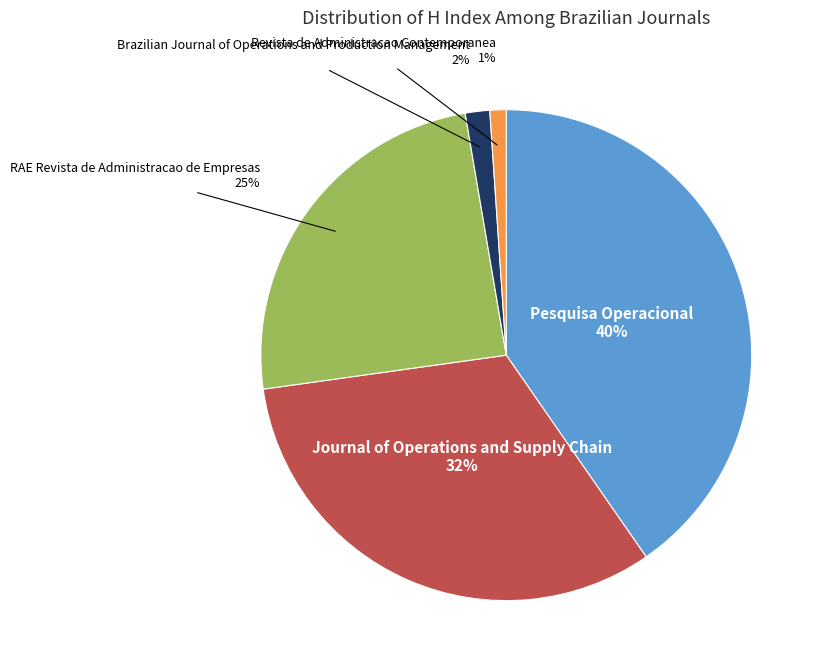

To the nearest percent, what is the average slice percentage?

20%